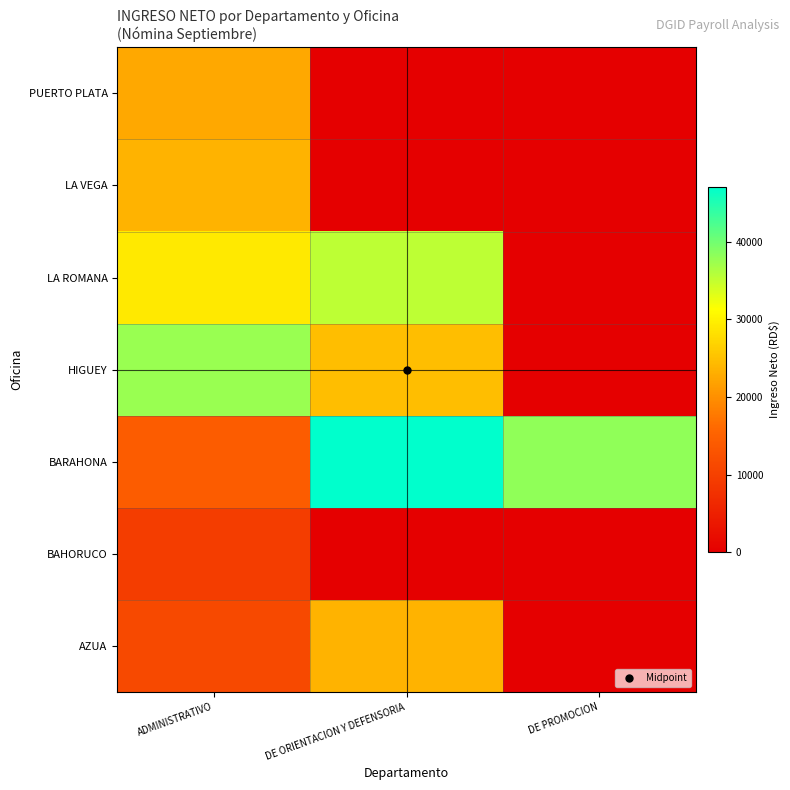

At which category does the chart reach its peak across all series?

DE ORIENTACION Y DEFENSORIA